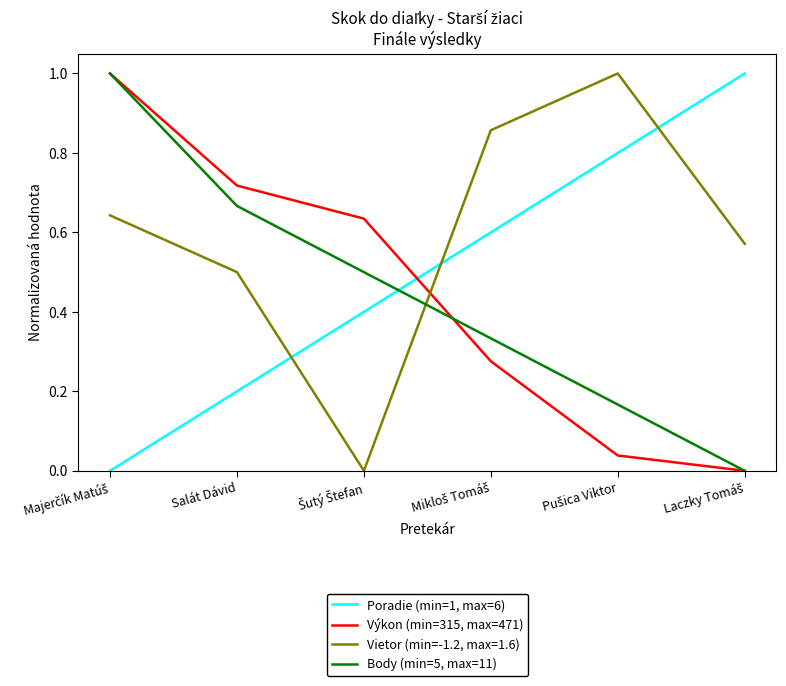

What is the maximum value for Body (min=5, max=11)?

1.0